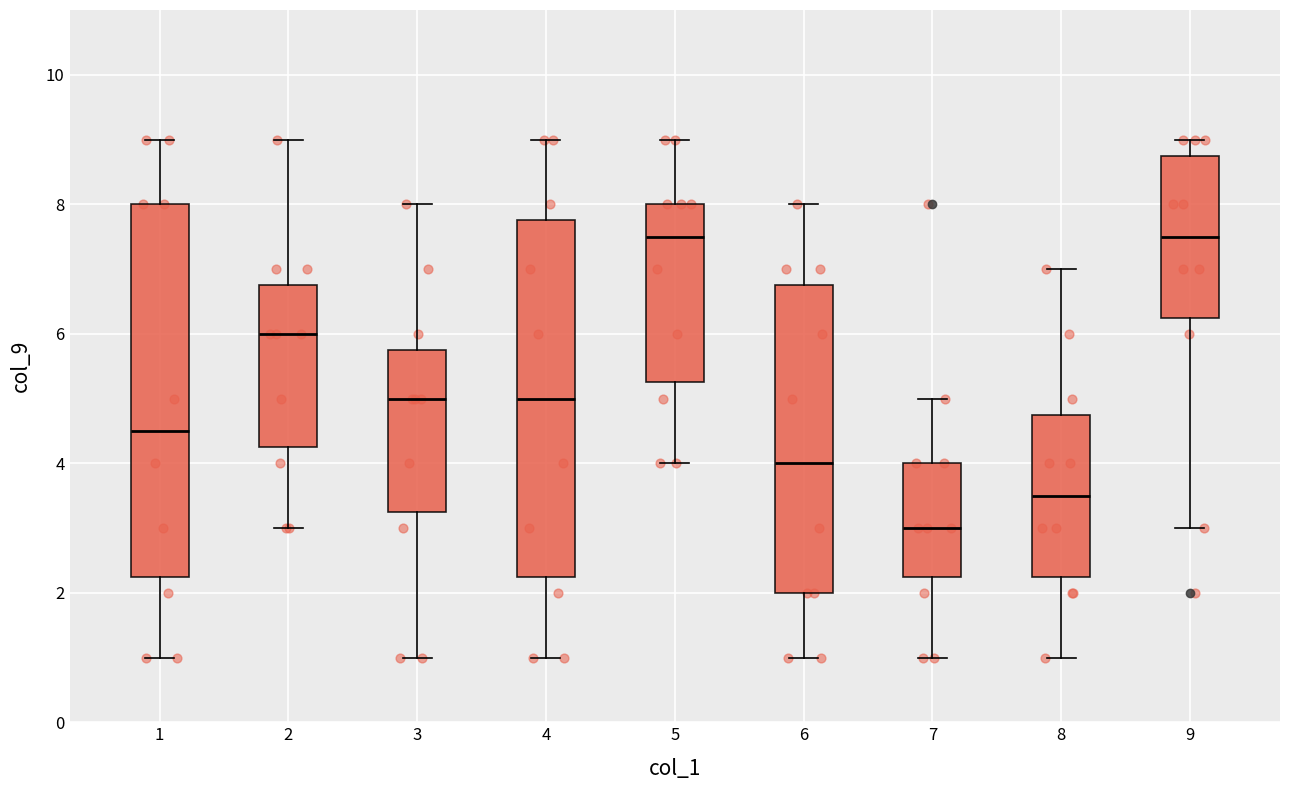

Comparing the boxes themselves (not the whiskers), which one is the tallest?

1